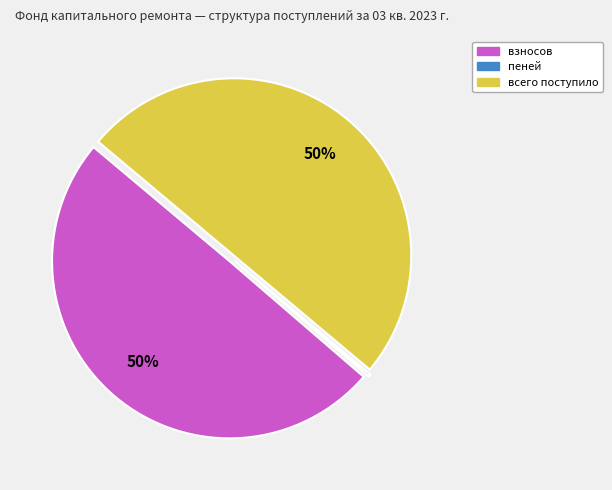

To the nearest percent, what is the average slice percentage?

33%